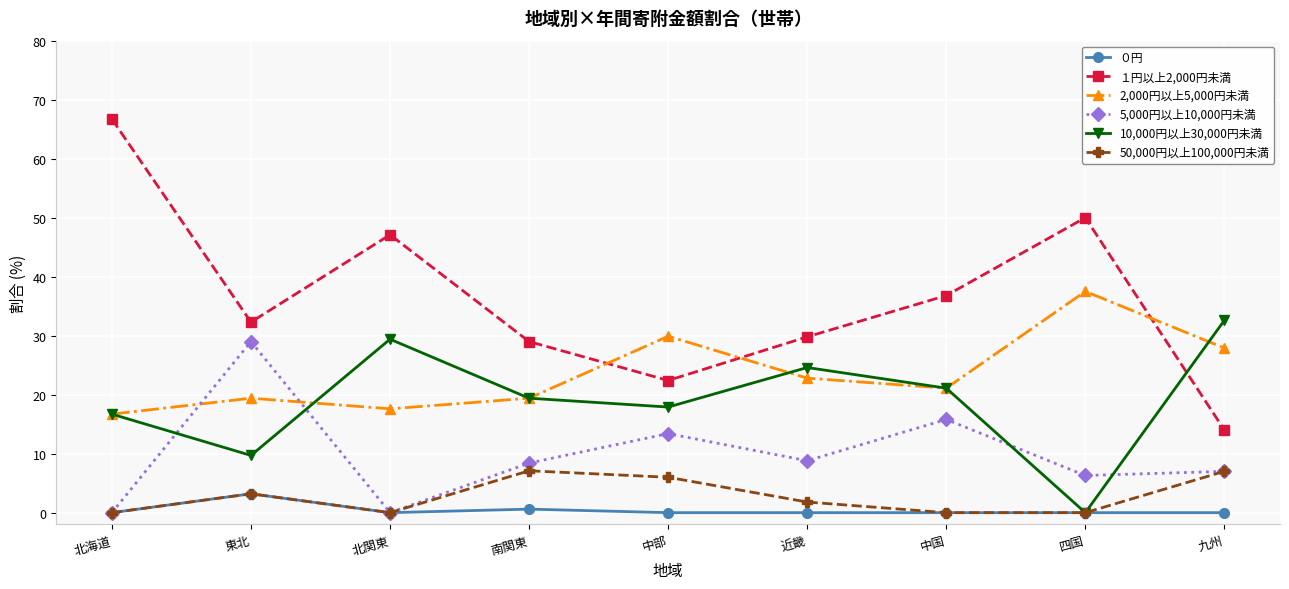

The value of ０円 at 中国 is 0.0. True or false?

True